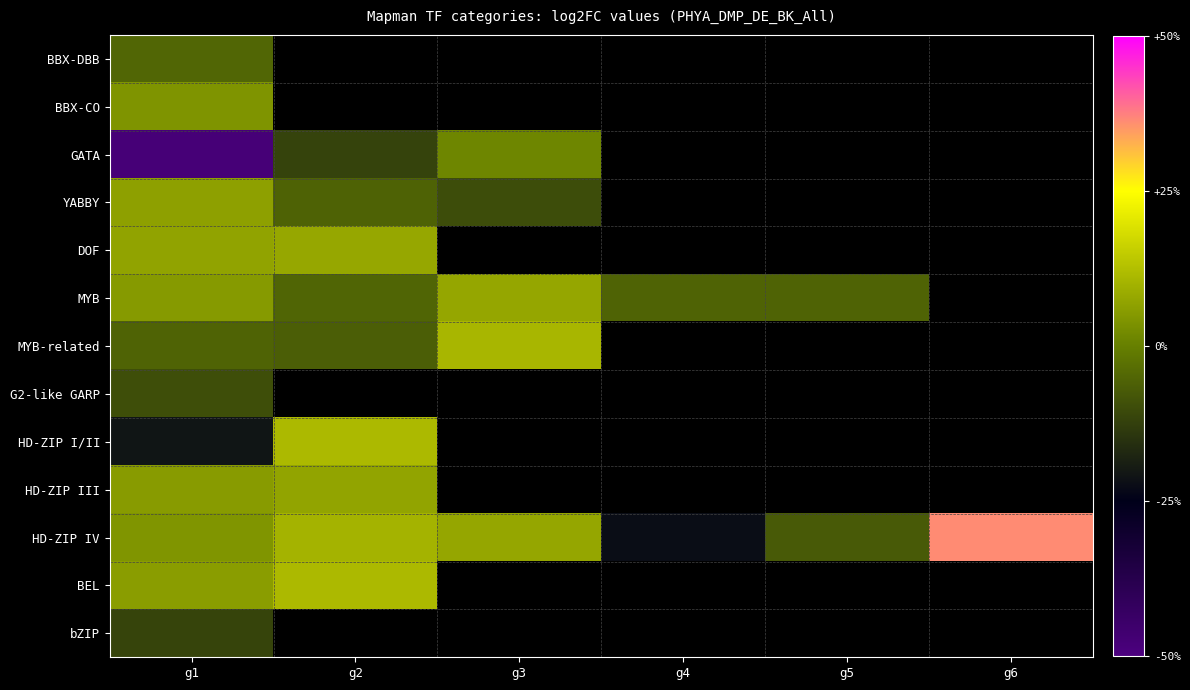

Count the number of categories in the chart.

6